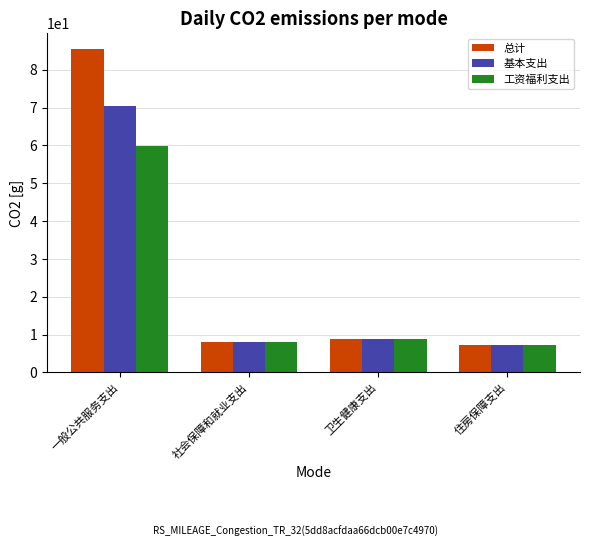

At how many categories does at least one series exceed 63?

1